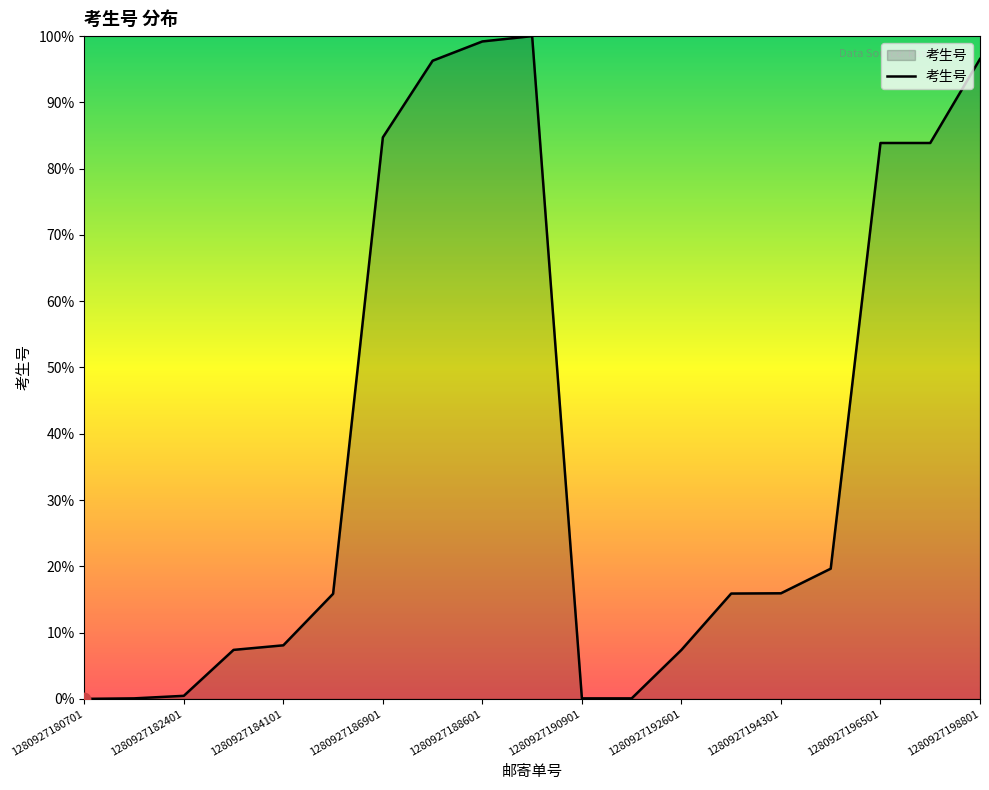

What is the difference between the maximum and minimum values?

100.0